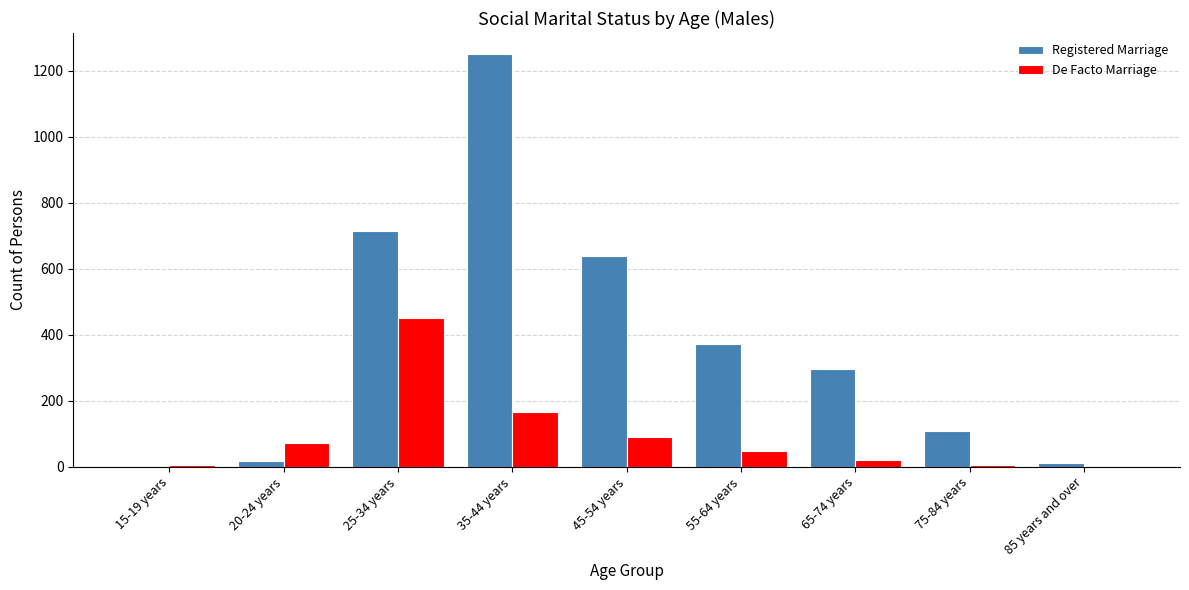

Are the bars grouped side by side (vs. stacked)?

Yes